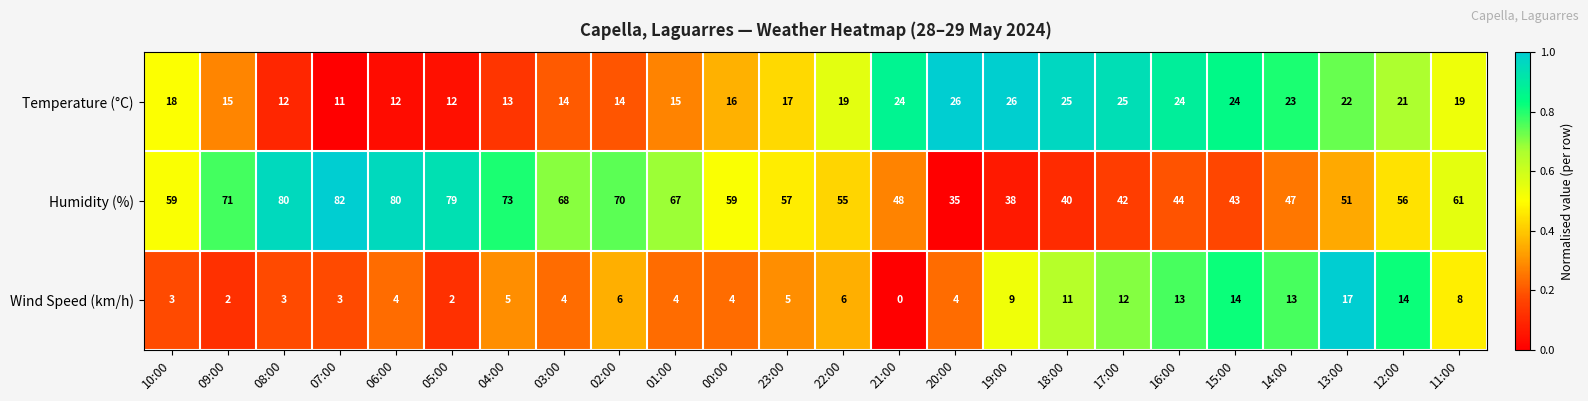

Count the number of categories in the chart.

24